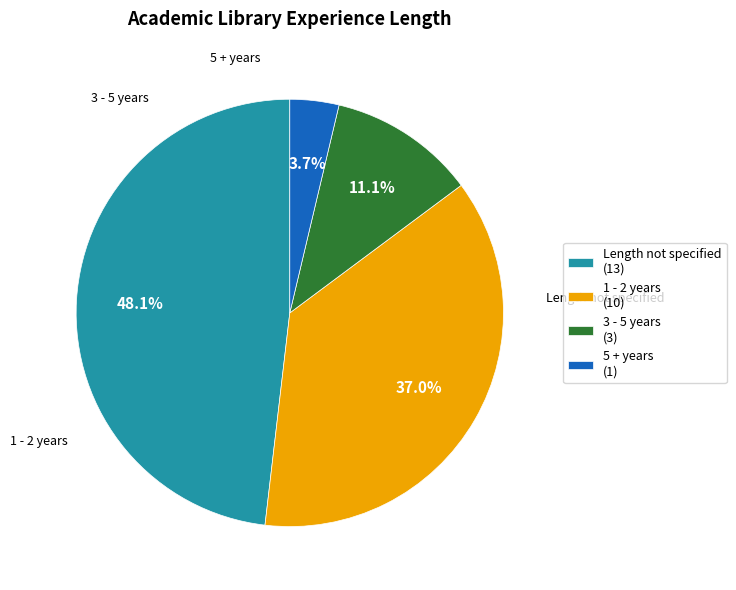

Which slice is the smallest?

5 + years